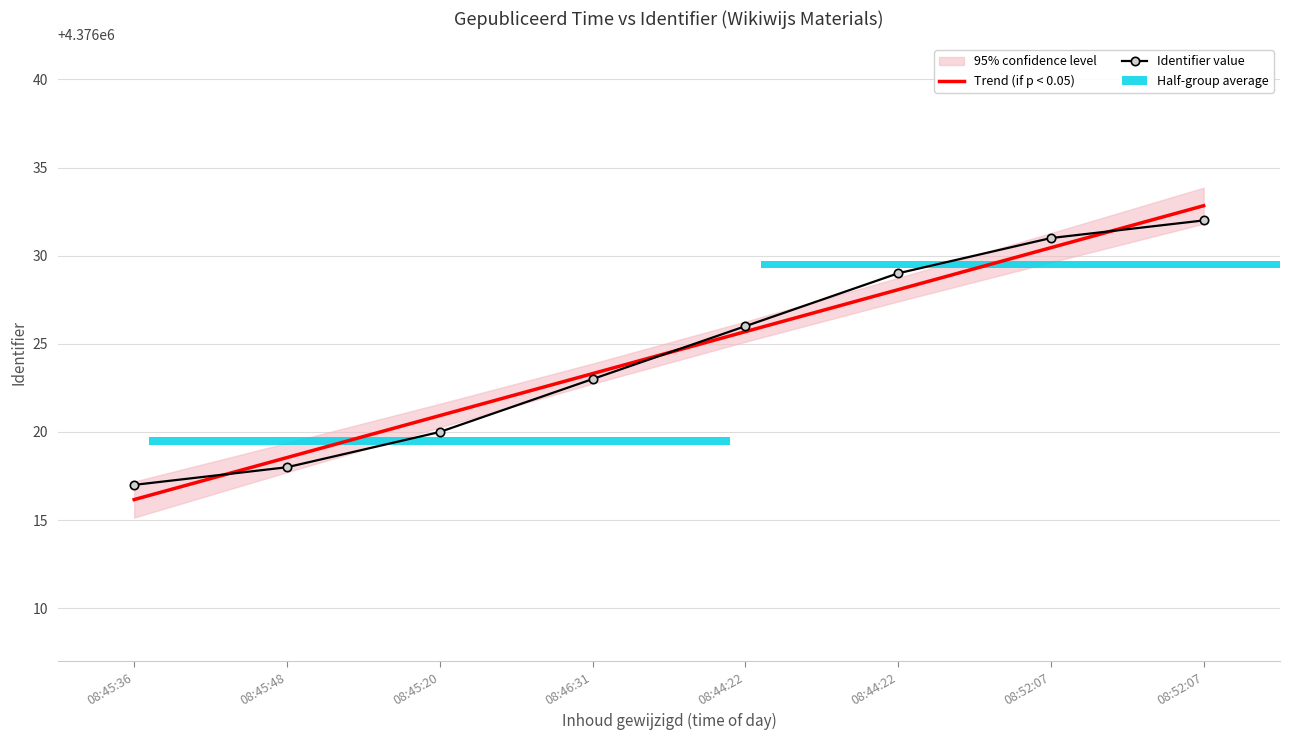

Reading right to left, list all the values displayed in this chart.

Trend (if p < 0.05): 08:52:07=4376032.8	08:52:07=4376030.5	08:44:22=4376028.1	08:44:22=4376025.7	08:46:31=4376023.3	08:45:20=4376020.9	08:45:48=4376018.5	08:45:36=4376016.2
Identifier value: 08:52:07=4376032.0	08:52:07=4376031.0	08:44:22=4376029.0	08:44:22=4376026.0	08:46:31=4376023.0	08:45:20=4376020.0	08:45:48=4376018.0	08:45:36=4376017.0